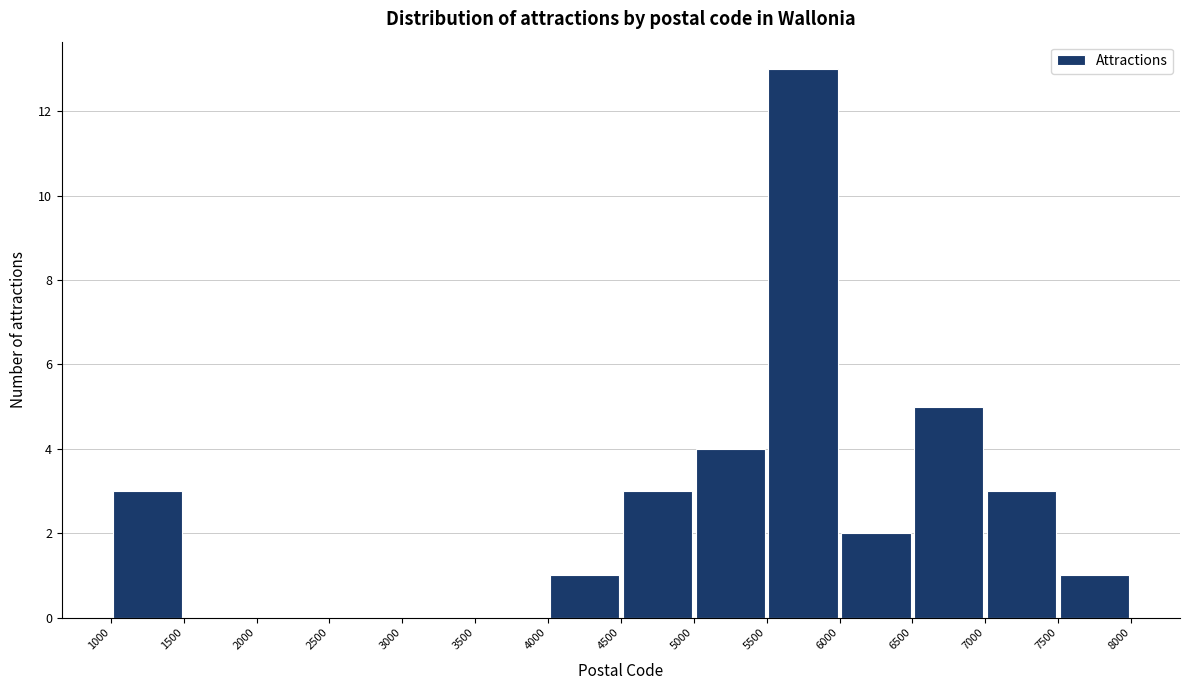

Which range on the x-axis has the tallest bar?

5500 to 6000